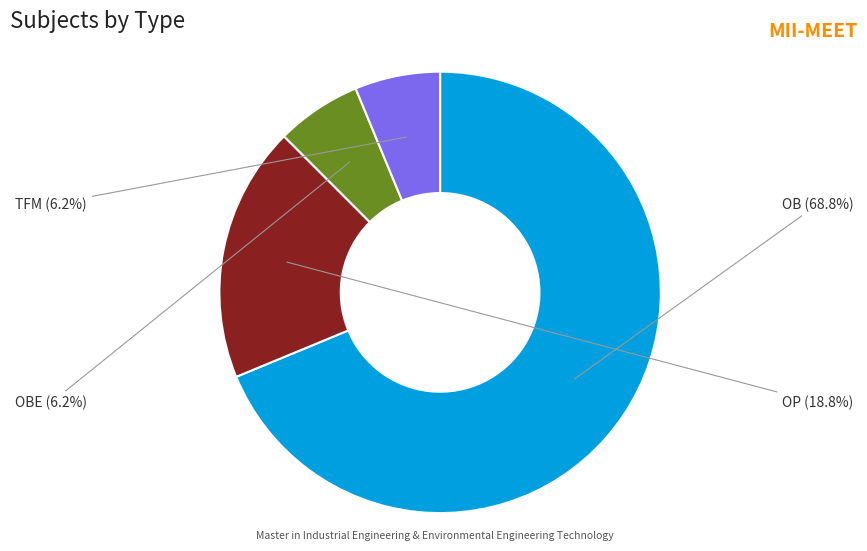

Which slice is the largest?

OB